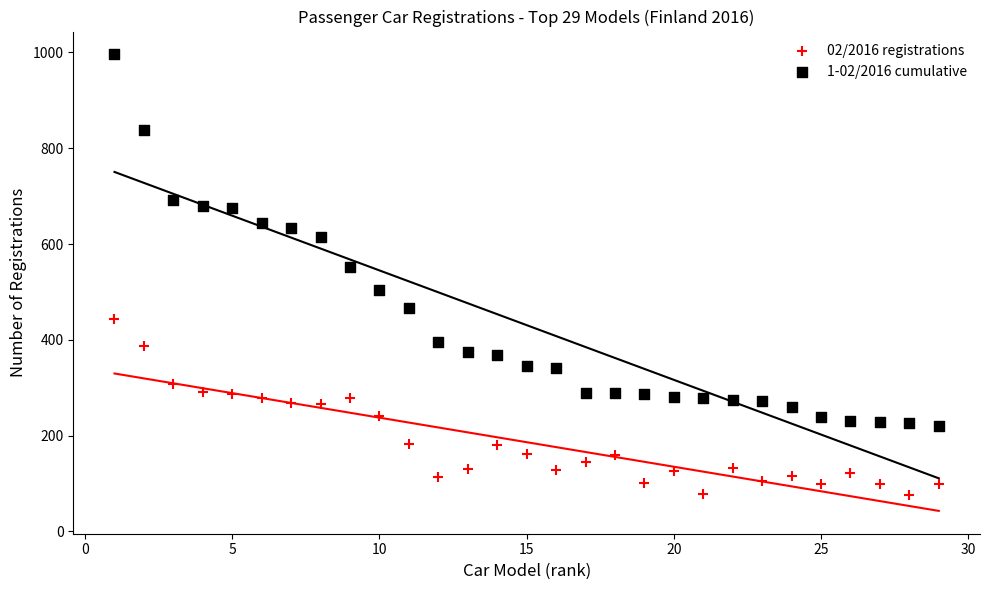

Which series reaches the maximum Y coordinate?

1-02/2016 cumulative